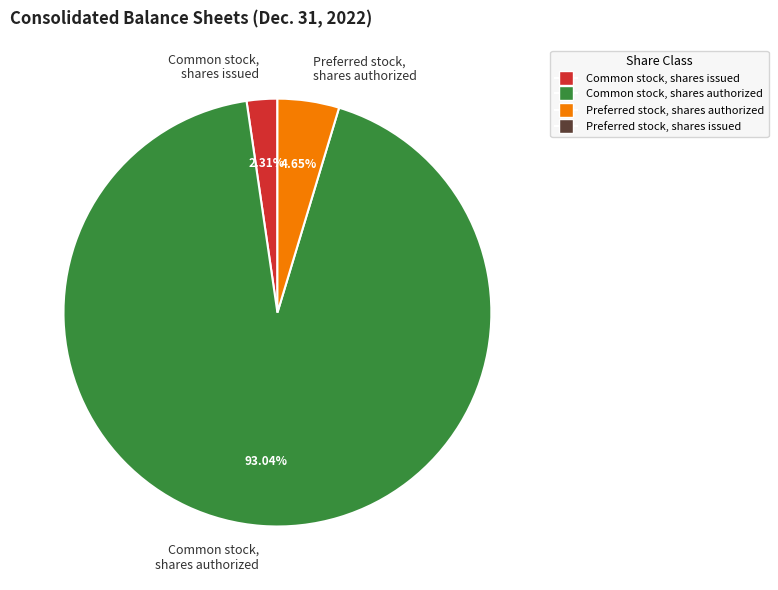

How many slices are in this pie chart?

3